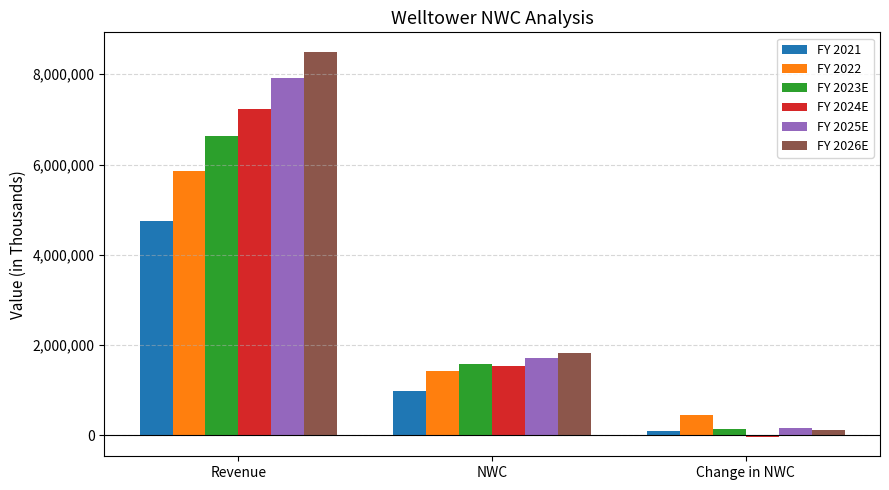

At which label does FY 2021 reach its minimum?

Change in NWC